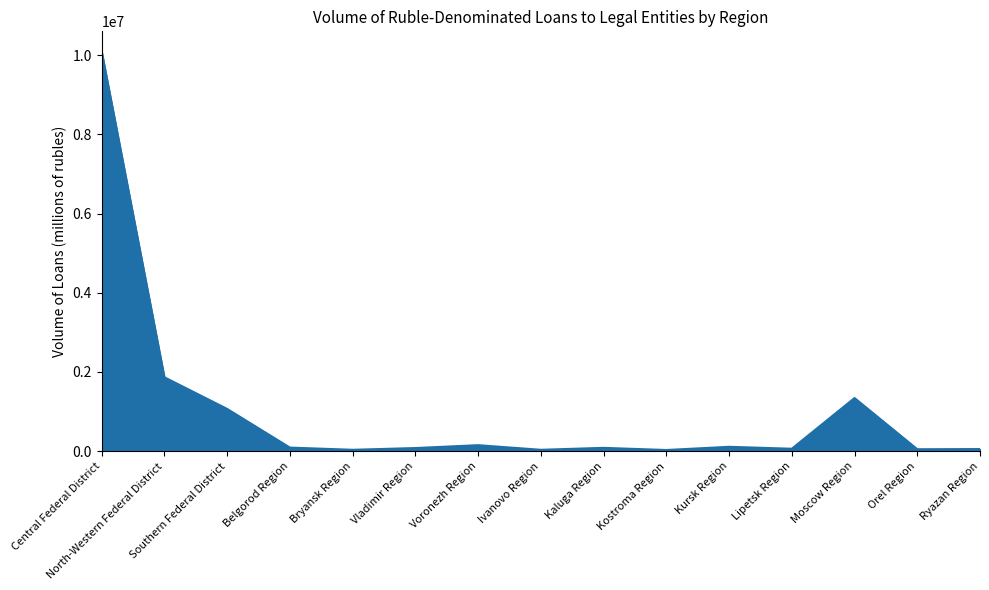

What is the greatest value displayed?

10095658